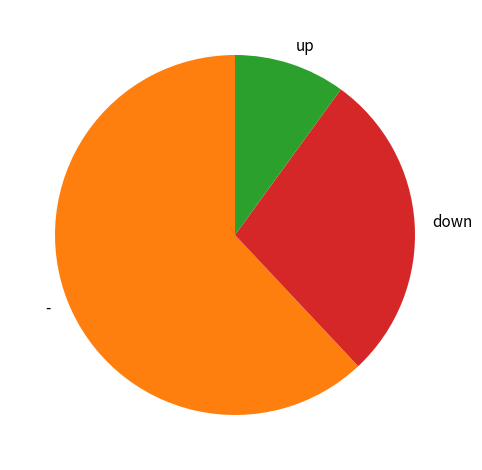

Which has a higher value, - or up?

-